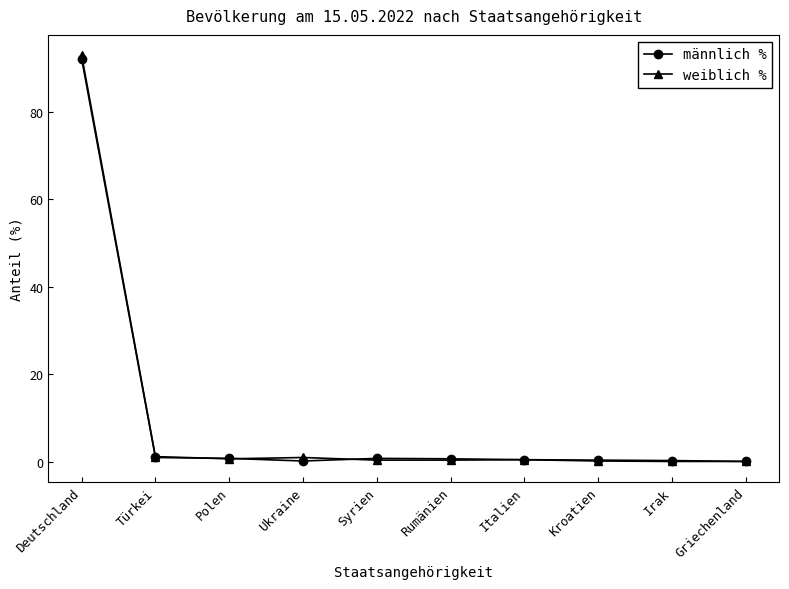

What is the difference between the weiblich % values at Deutschland and Rumänien?

92.5